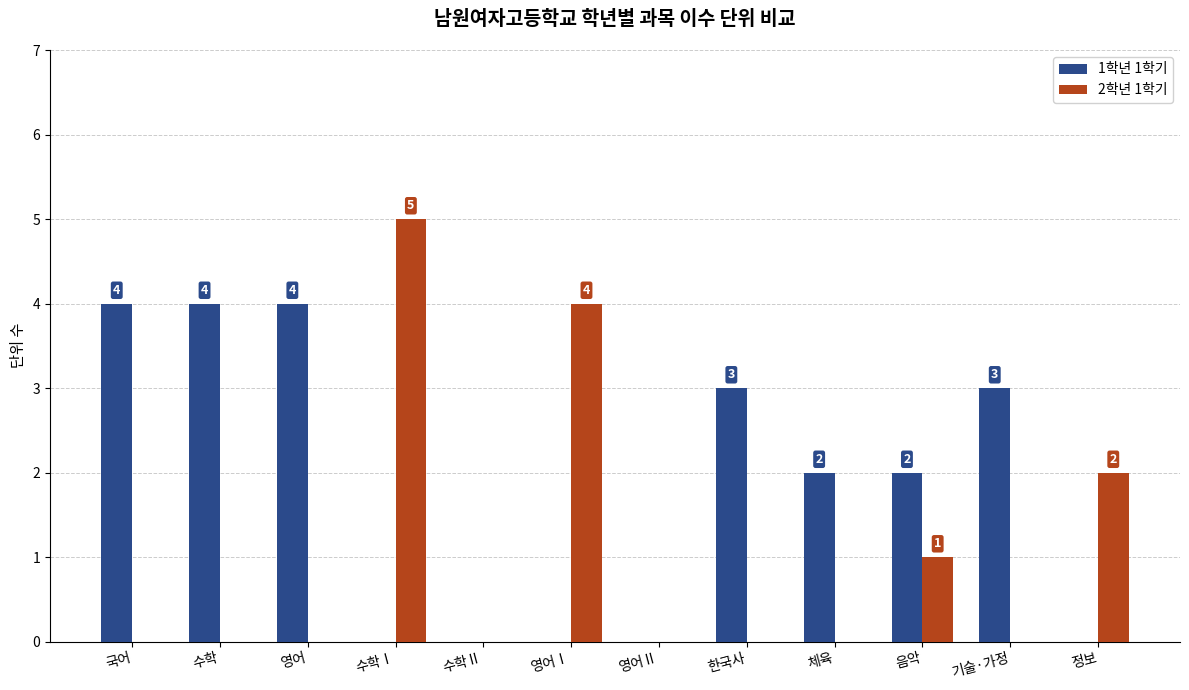

How many categories are shown in the chart?

12